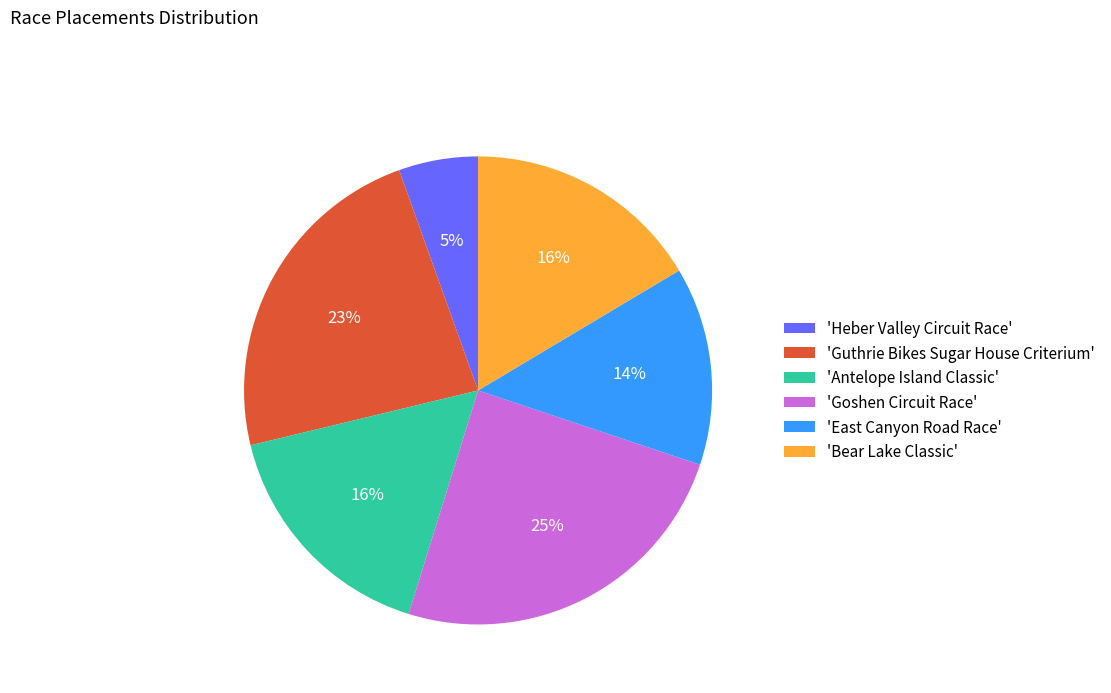

How many segments does this pie chart have?

6